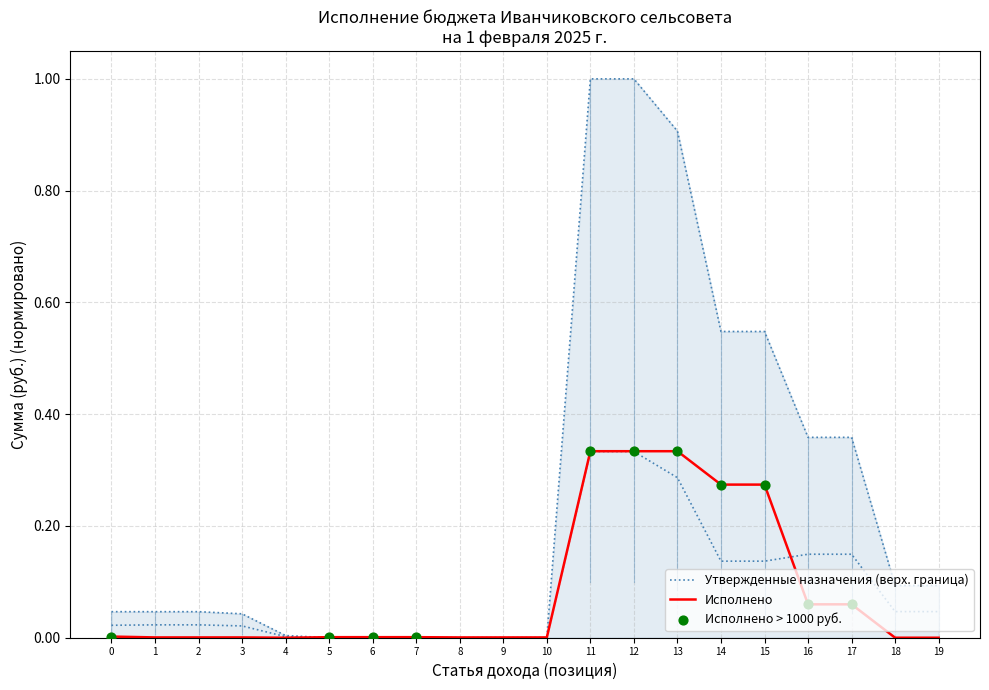

At which category is the sum across all series the highest?

11